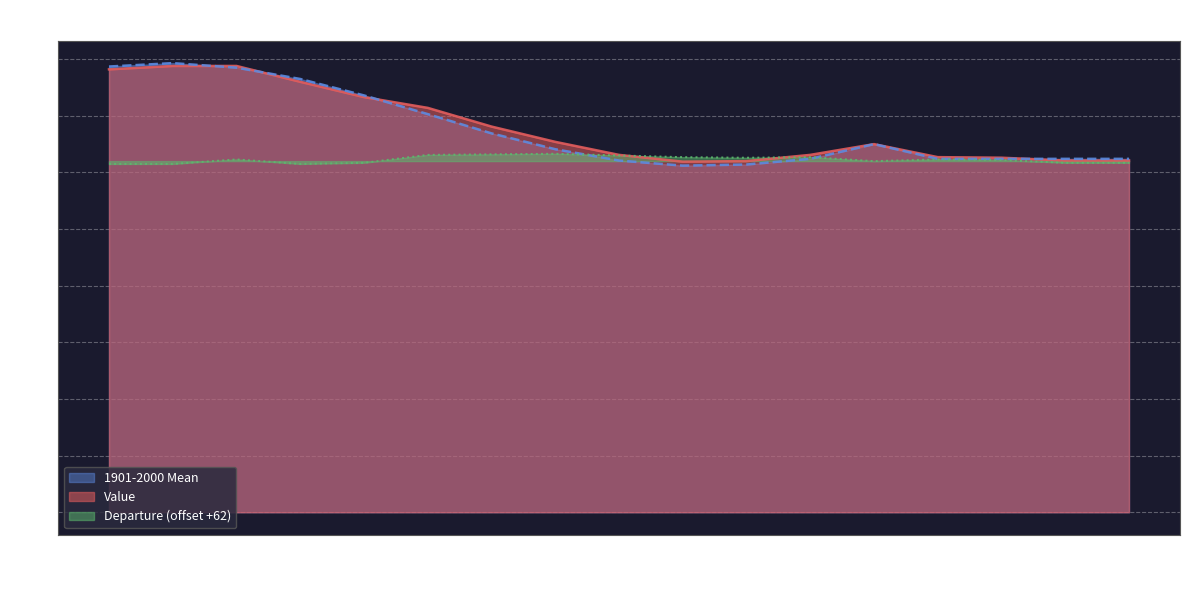

What is the maximum value shown in the chart?

79.3